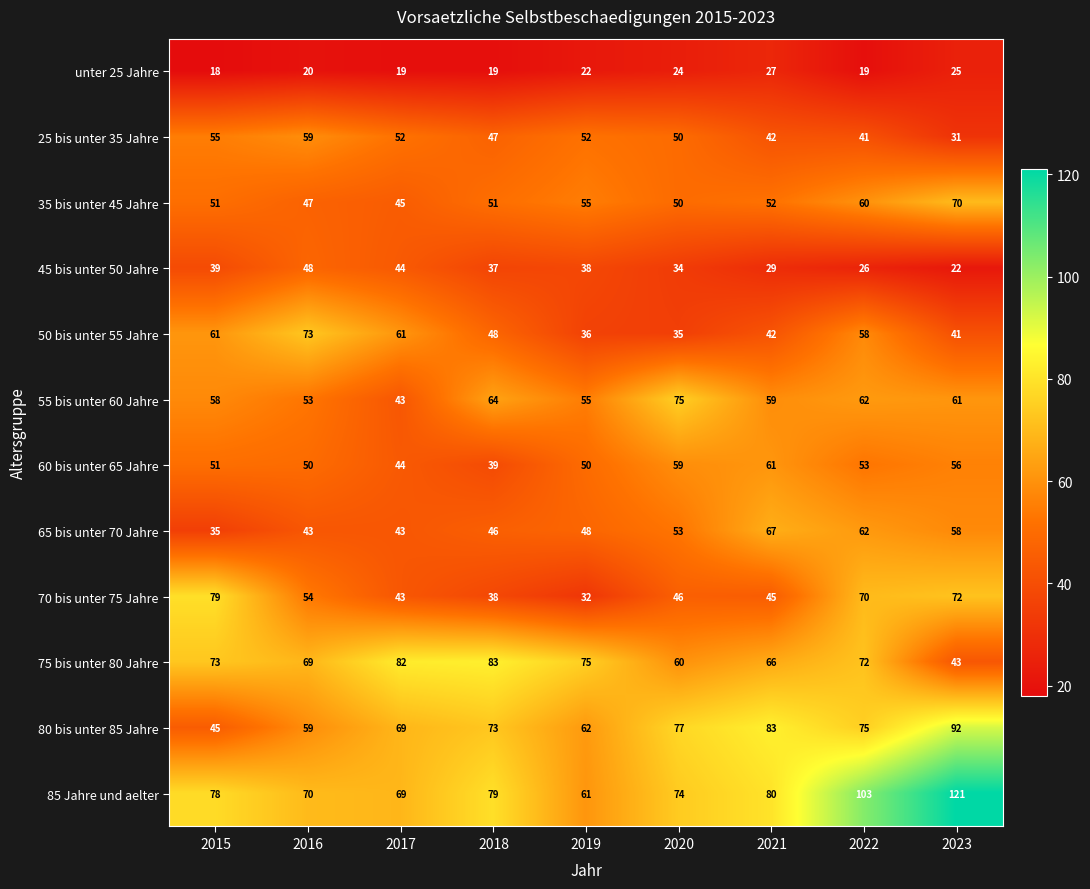

At which label is 50 bis unter 55 Jahre closest to 54?

2022